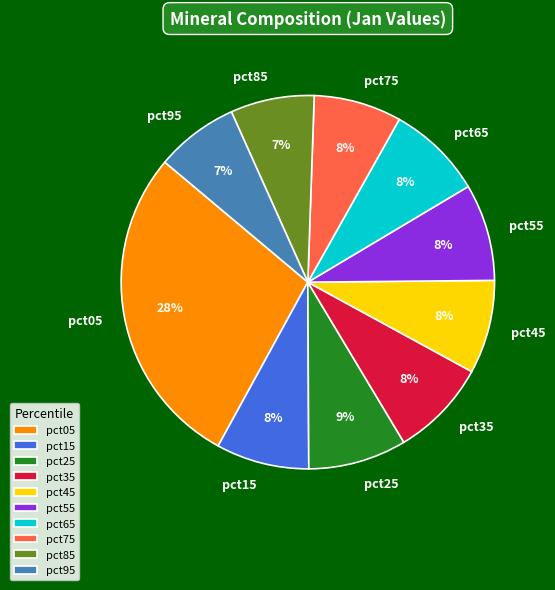

Is it true that pct25 is 9% of the pie?

True